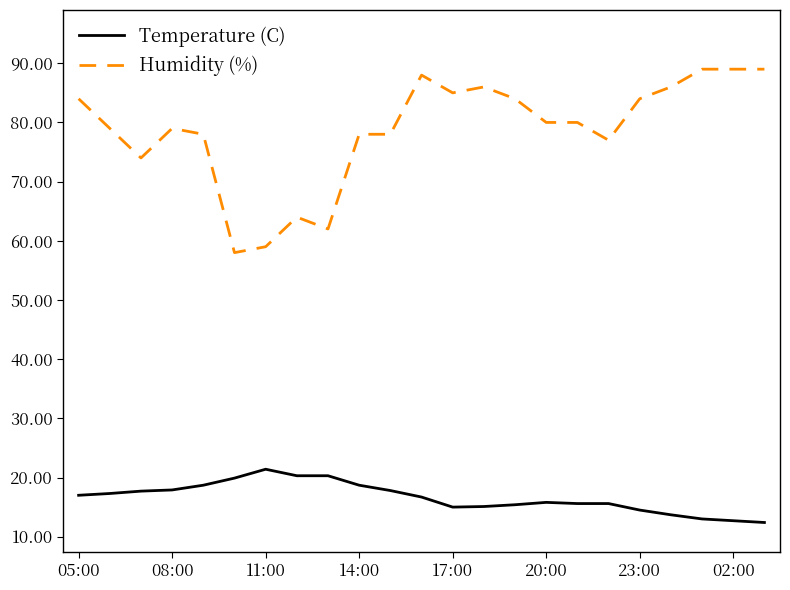

Which series has the largest total across all categories?

Humidity (%)